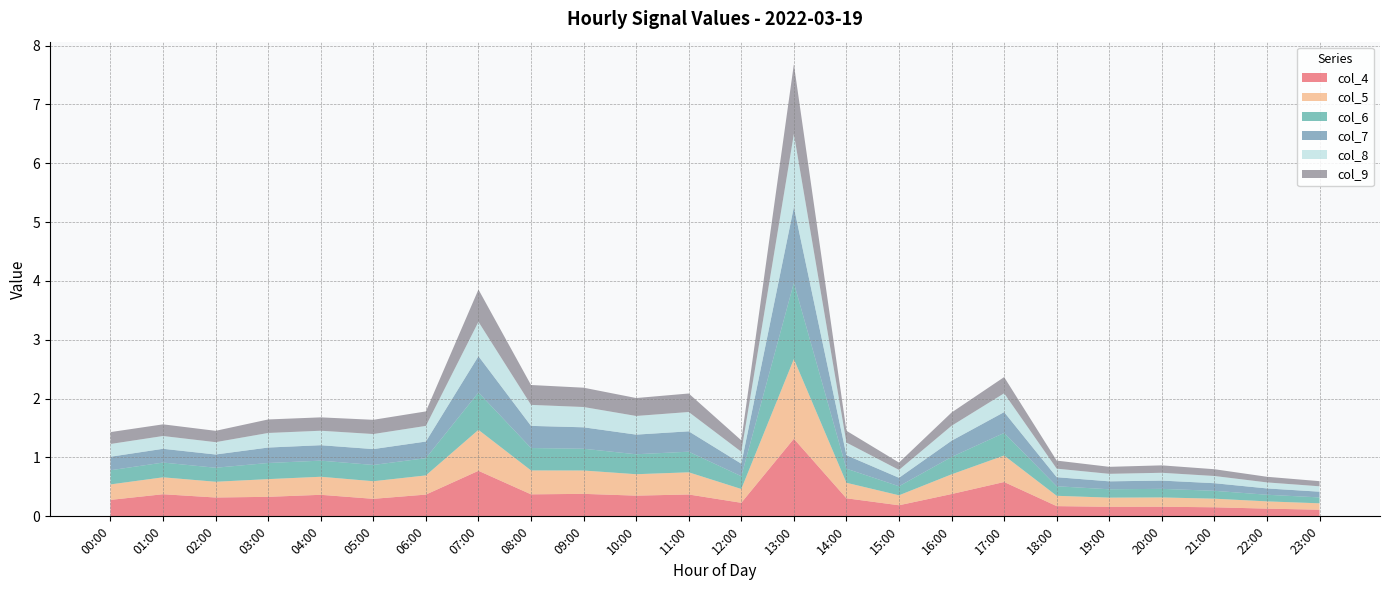

Reading left to right, transcribe all the data shown in this chart.

col_4: 0.3	0.4	0.3	0.3	0.4	0.3	0.4	0.8	0.4	0.4	0.4	0.4	0.2	1.3	0.3	0.2	0.4	0.6	0.2	0.2	0.2	0.2	0.1	0.1
col_5: 0.3	0.3	0.3	0.3	0.3	0.3	0.3	0.7	0.4	0.4	0.4	0.4	0.2	1.4	0.3	0.2	0.3	0.5	0.2	0.2	0.2	0.1	0.1	0.1
col_6: 0.2	0.3	0.2	0.3	0.3	0.3	0.3	0.6	0.4	0.4	0.3	0.4	0.2	1.3	0.2	0.2	0.3	0.4	0.2	0.1	0.1	0.1	0.1	0.1
col_7: 0.2	0.2	0.2	0.3	0.3	0.3	0.3	0.6	0.4	0.4	0.3	0.3	0.2	1.3	0.2	0.1	0.3	0.4	0.2	0.1	0.1	0.1	0.1	0.1
col_8: 0.2	0.2	0.2	0.2	0.2	0.3	0.3	0.6	0.4	0.3	0.3	0.3	0.2	1.2	0.2	0.1	0.3	0.3	0.1	0.1	0.1	0.1	0.1	0.1
col_9: 0.2	0.2	0.2	0.2	0.2	0.2	0.2	0.5	0.3	0.3	0.3	0.3	0.2	1.2	0.2	0.1	0.2	0.3	0.1	0.1	0.1	0.1	0.1	0.1